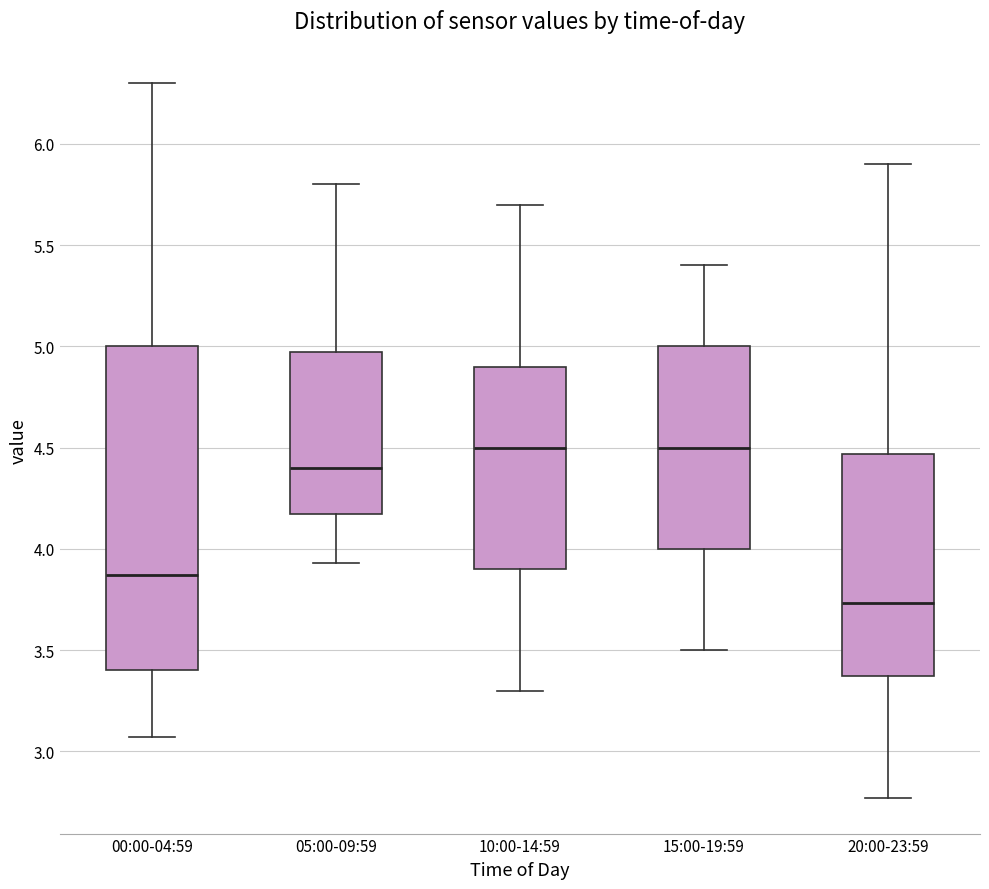

Reading left to right, transcribe this box plot: for each box, give where its median line is, the range the box spans, and where its two whiskers end, as read against the y-axis. The values are not printed on the chart, so give them approximately, as read against the axis.

00:00-04:59: median 3.85, box 3.40 to 5.00, whiskers 3.05 to 6.30
05:00-09:59: median 4.40, box 4.15 to 4.95, whiskers 3.95 to 5.80
10:00-14:59: median 4.50, box 3.90 to 4.90, whiskers 3.30 to 5.70
15:00-19:59: median 4.50, box 4.00 to 5.00, whiskers 3.50 to 5.40
20:00-23:59: median 3.75, box 3.35 to 4.45, whiskers 2.75 to 5.90